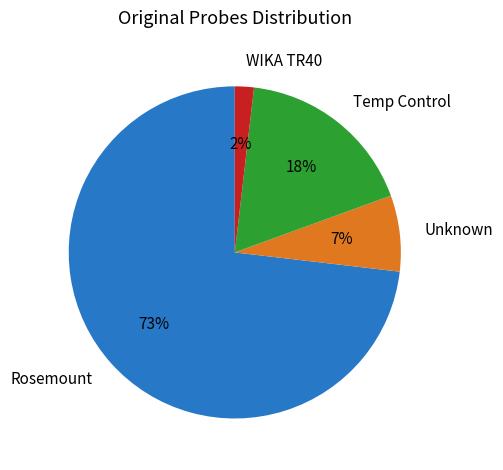

How many segments does this pie chart have?

4